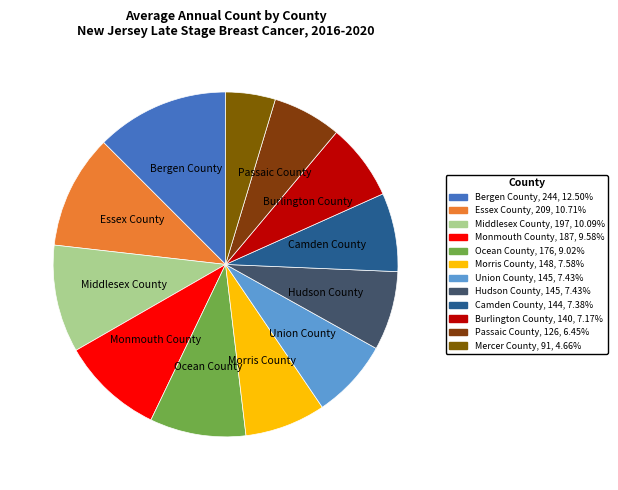

How many segments does this pie chart have?

12